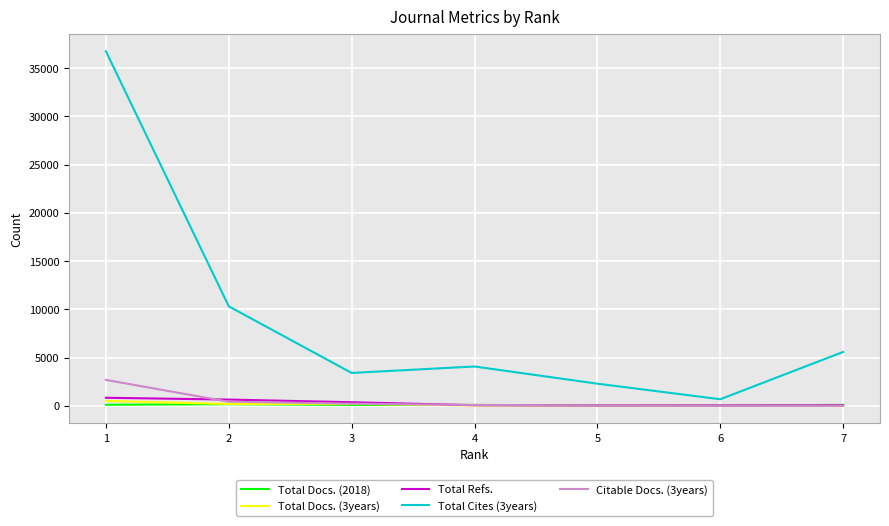

Which series has the widest spread of values?

Total Cites (3years)